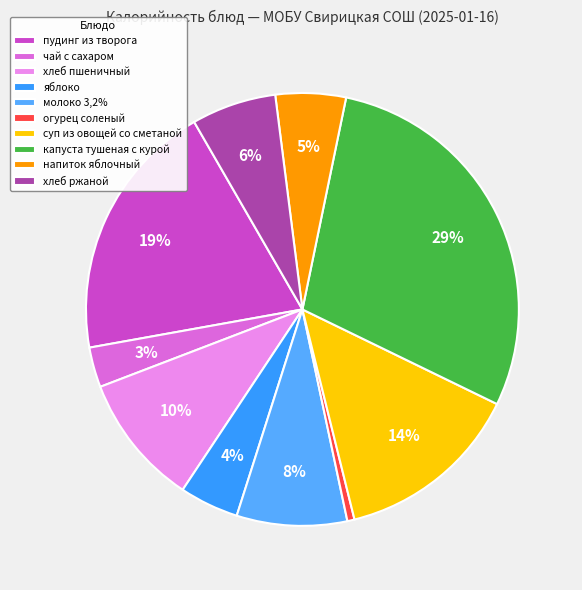

Does молоко 3,2% account for over 50% of the chart?

No